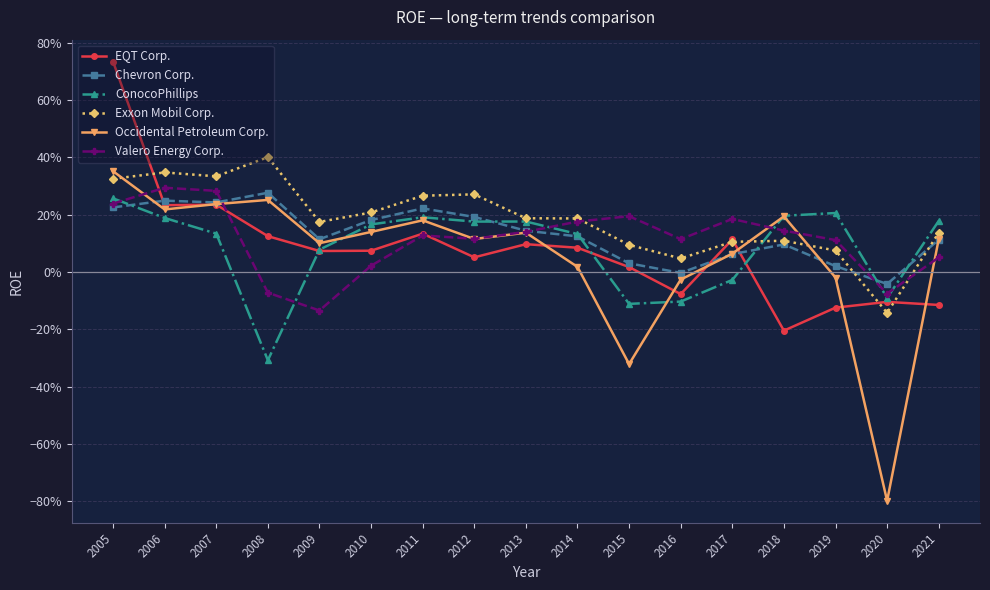

What is the spread (max minus min) of values at 2016?

0.2